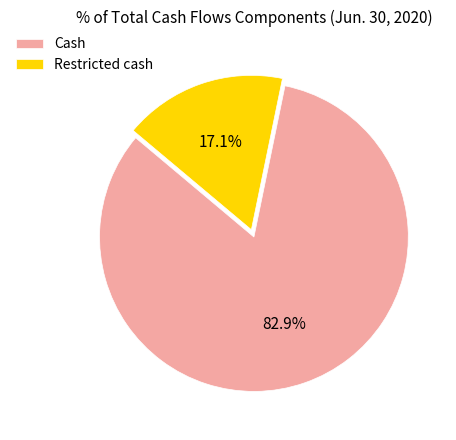

To the nearest percent, what is the difference between the Restricted cash and Cash slice percentages?

66%